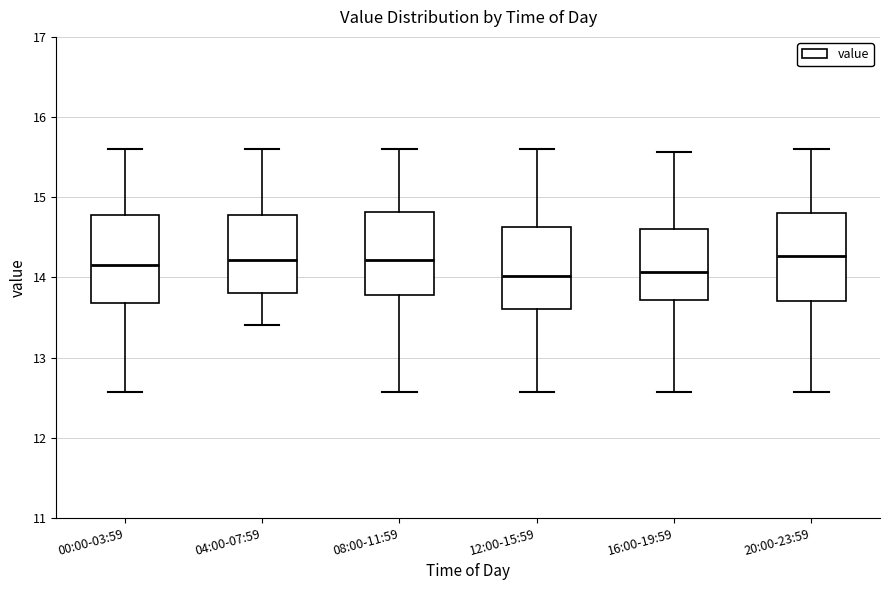

Reading left to right, read every box against the y-axis: the position of its median line, the range the box covers, and the ends of its whiskers. The values are not printed on the chart, so give them approximately, as read against the axis.

00:00-03:59: median 14.2, box 13.7 to 14.8, whiskers 12.6 to 15.6
04:00-07:59: median 14.2, box 13.8 to 14.8, whiskers 13.4 to 15.6
08:00-11:59: median 14.2, box 13.8 to 14.8, whiskers 12.6 to 15.6
12:00-15:59: median 14.0, box 13.6 to 14.6, whiskers 12.6 to 15.6
16:00-19:59: median 14.1, box 13.7 to 14.6, whiskers 12.6 to 15.6
20:00-23:59: median 14.3, box 13.7 to 14.8, whiskers 12.6 to 15.6